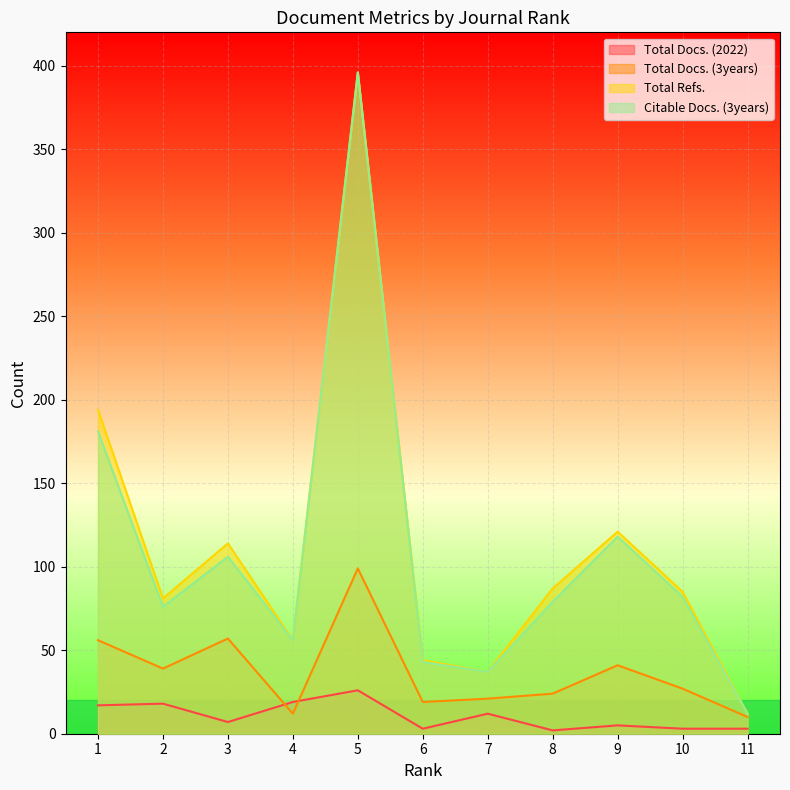

At 1, list the series in order from largest to smallest.

Total Refs., Citable Docs. (3years), Total Docs. (3years), Total Docs. (2022)